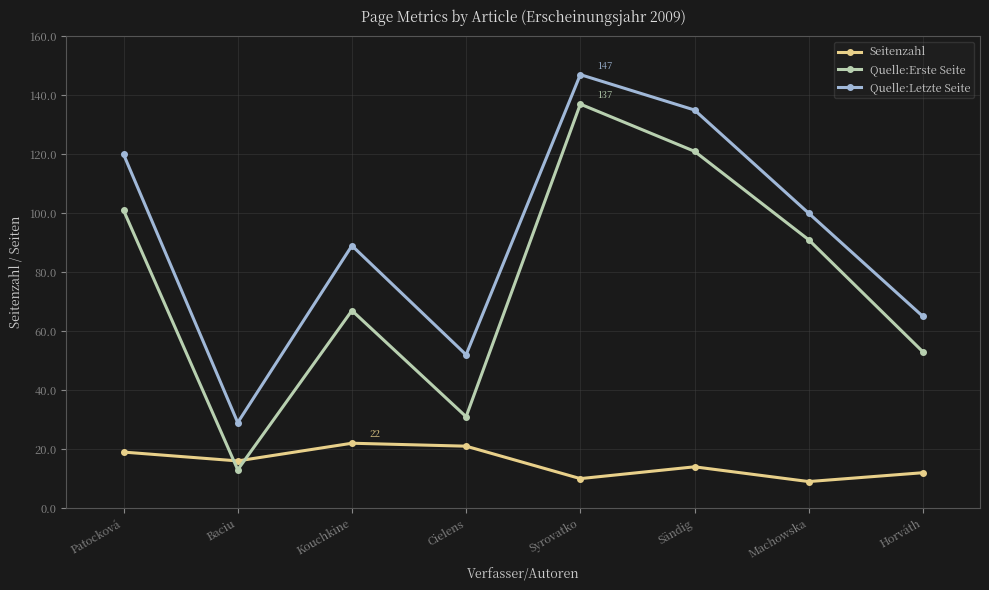

Reading left to right, extract all data points from this chart.

Seitenzahl: Patocková=19	Baciu=16	Kouchkine=22	Cielens=21	Syrovatko=10	Sändig=14	Machowska=9	Horváth=12
Quelle:Erste Seite: Patocková=101	Baciu=13	Kouchkine=67	Cielens=31	Syrovatko=137	Sändig=121	Machowska=91	Horváth=53
Quelle:Letzte Seite: Patocková=120	Baciu=29	Kouchkine=89	Cielens=52	Syrovatko=147	Sändig=135	Machowska=100	Horváth=65